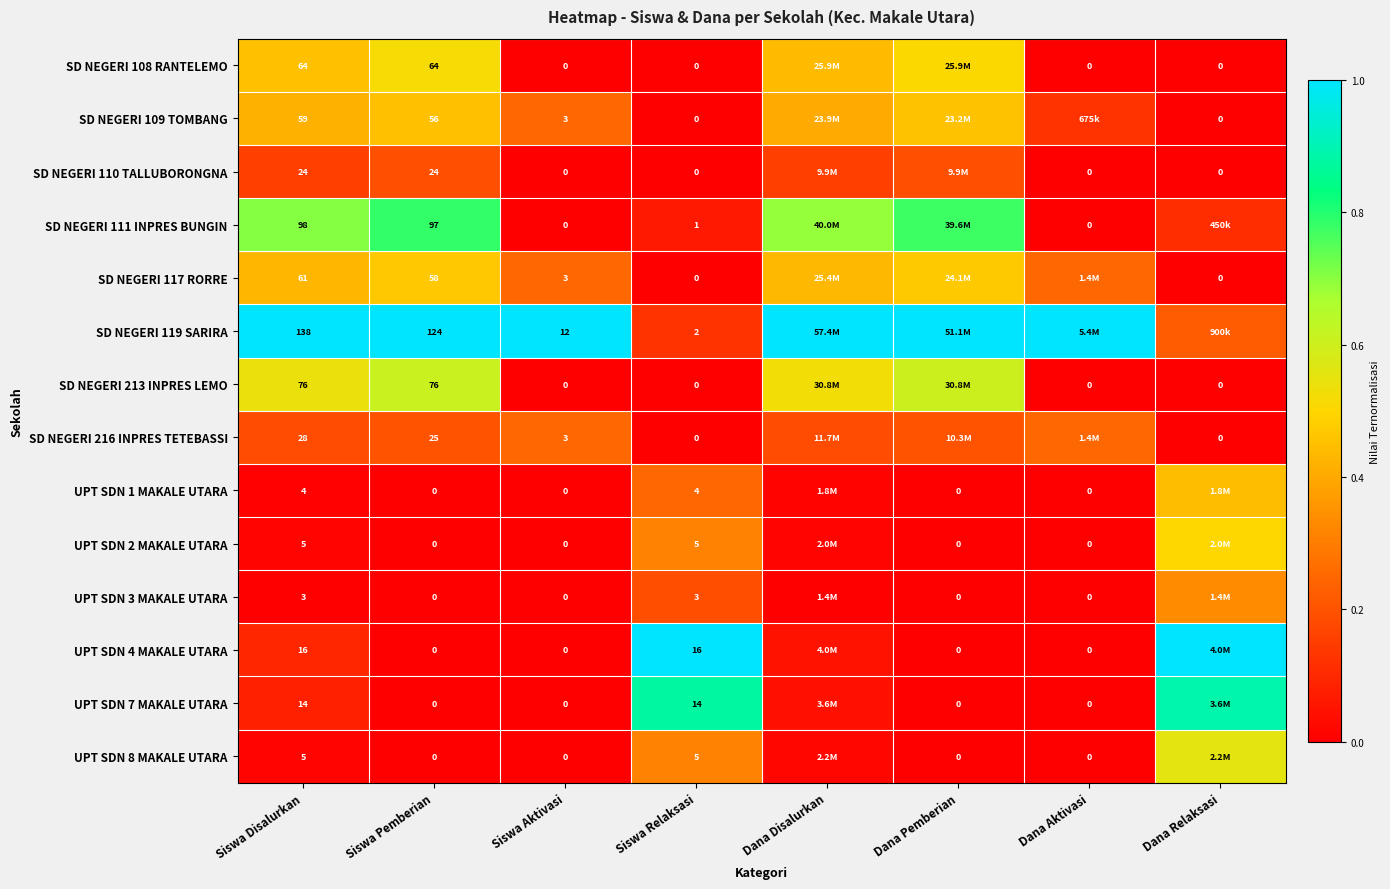

The SD NEGERI 213 INPRES LEMO series shows 0.2 at Dana Disalurkan. True or false?

False